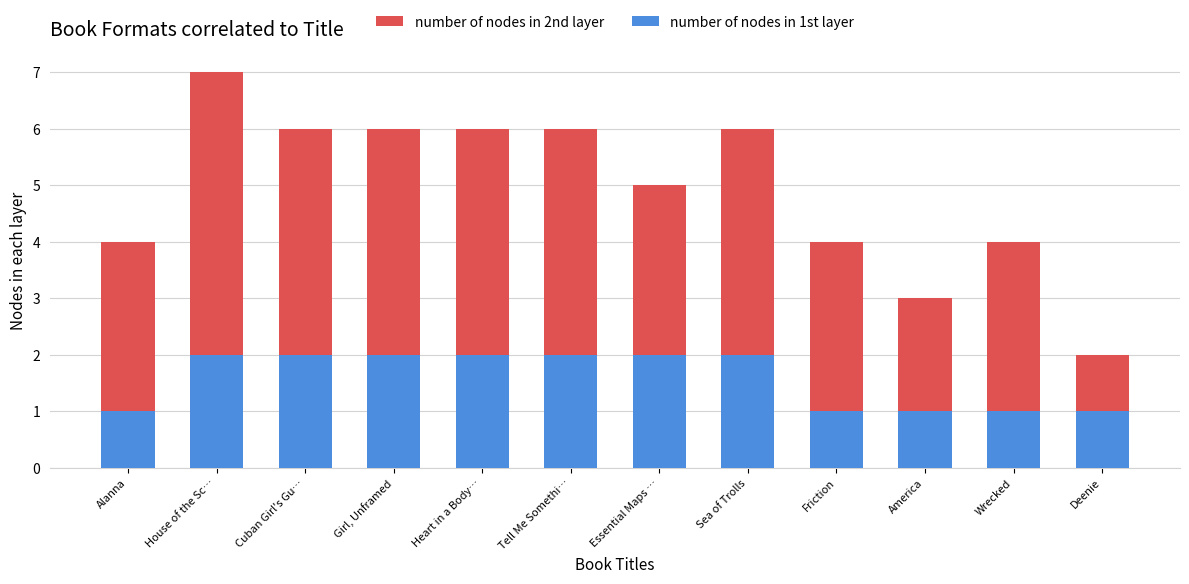

What is the total value across all series at Tell Me Somethi…?

6